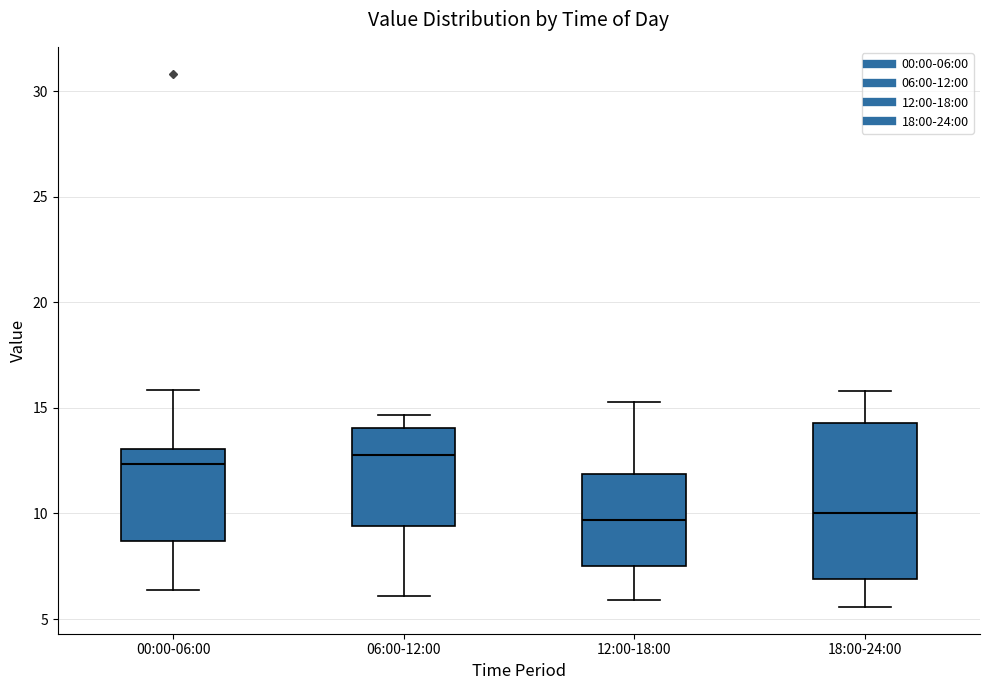

Which box is the tallest, from its lower edge to its upper edge?

18:00-24:00